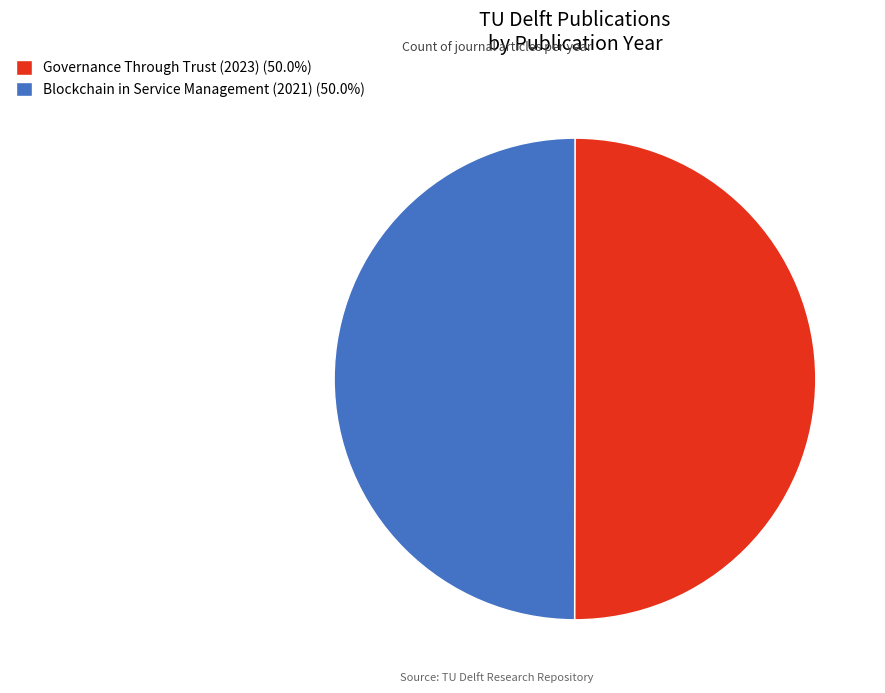

Combined, do Governance Through Trust (2023) (50.0%) and Blockchain in Service Management (2021) (50.0%) account for over 50%?

Yes